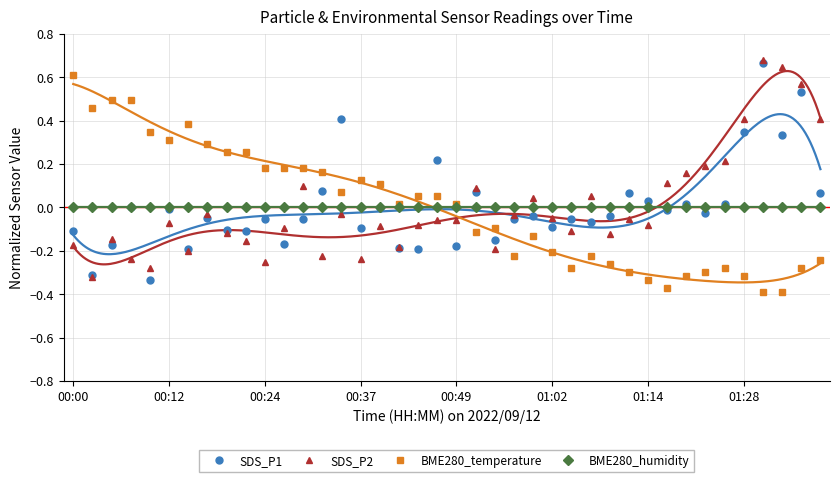

At which label is BME280_humidity closest to 0?

00:00